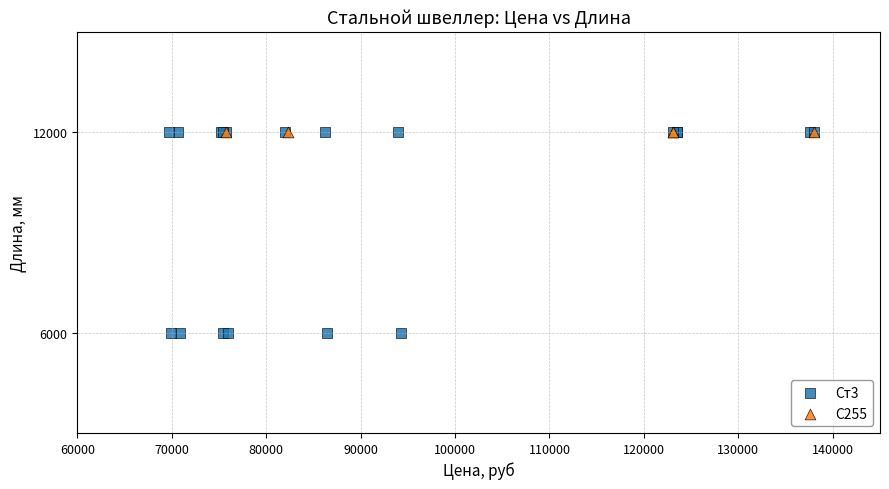

Which series contains the lowest Y value?

Ст3